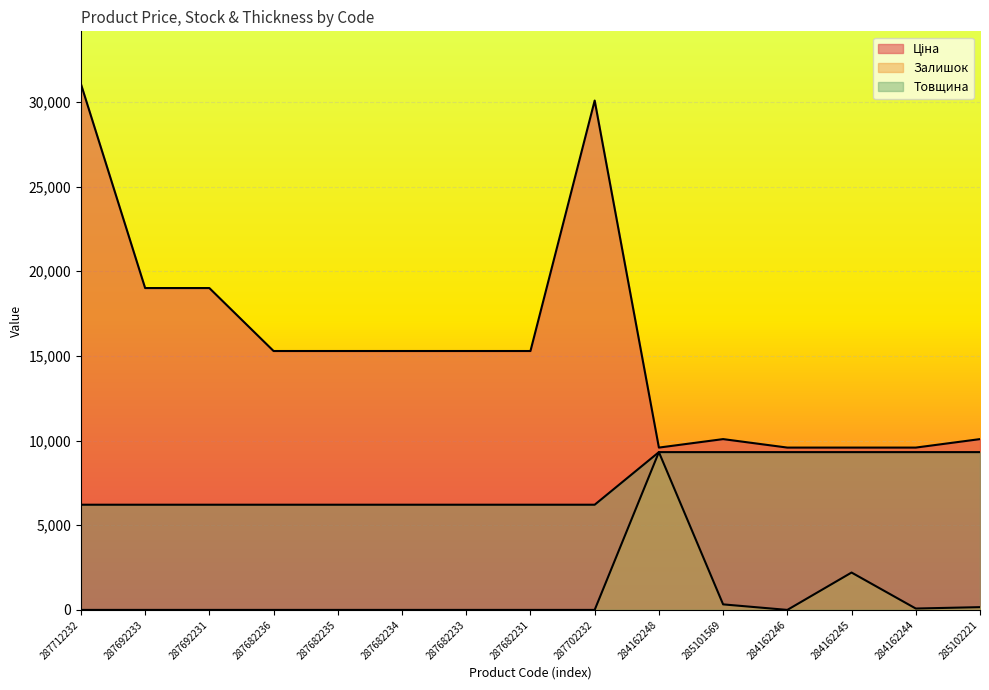

What is the difference between the highest and lowest values at 287702232?

30077.8